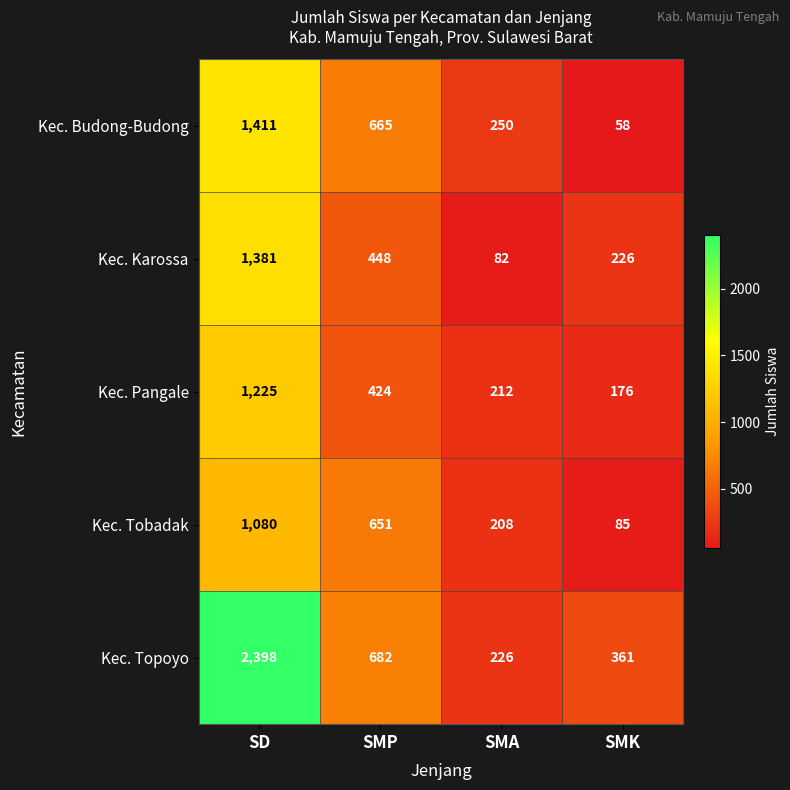

The value of Kec. Karossa at SMK is 72. True or false?

False